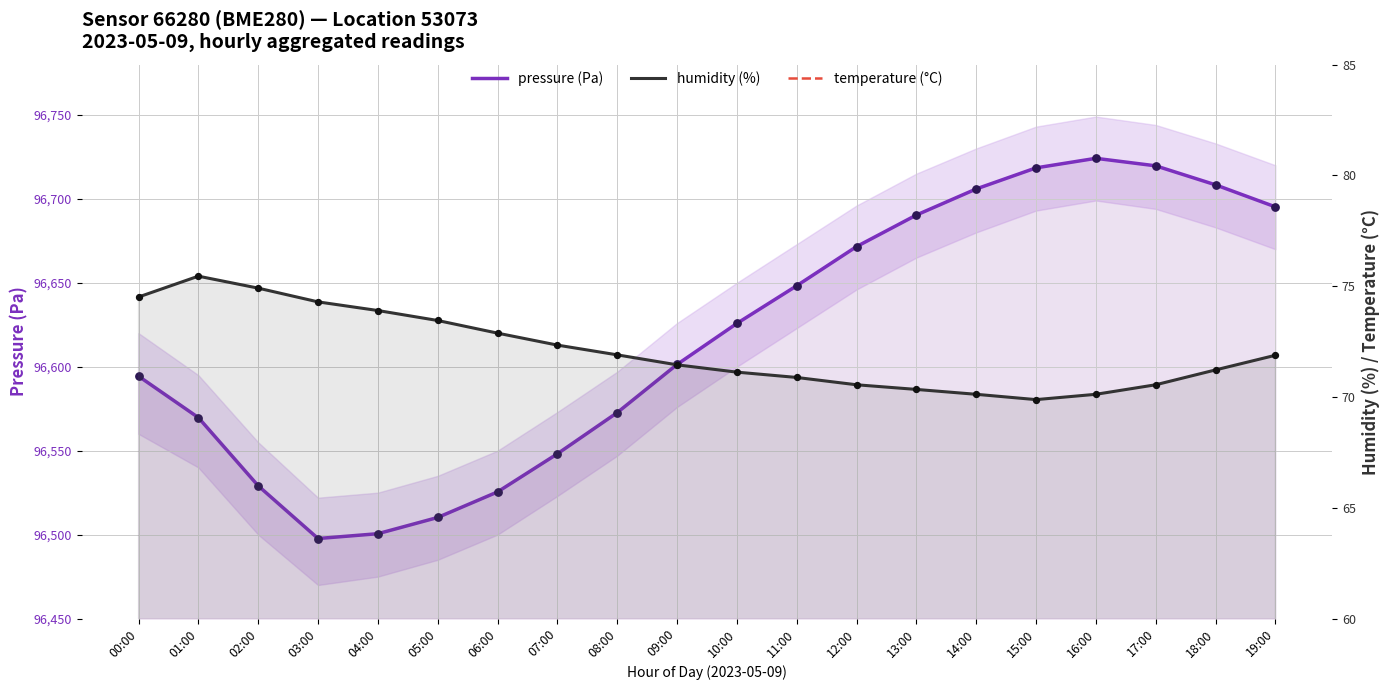

What are all the series names shown in the legend?

pressure (Pa), humidity (%), temperature (°C)